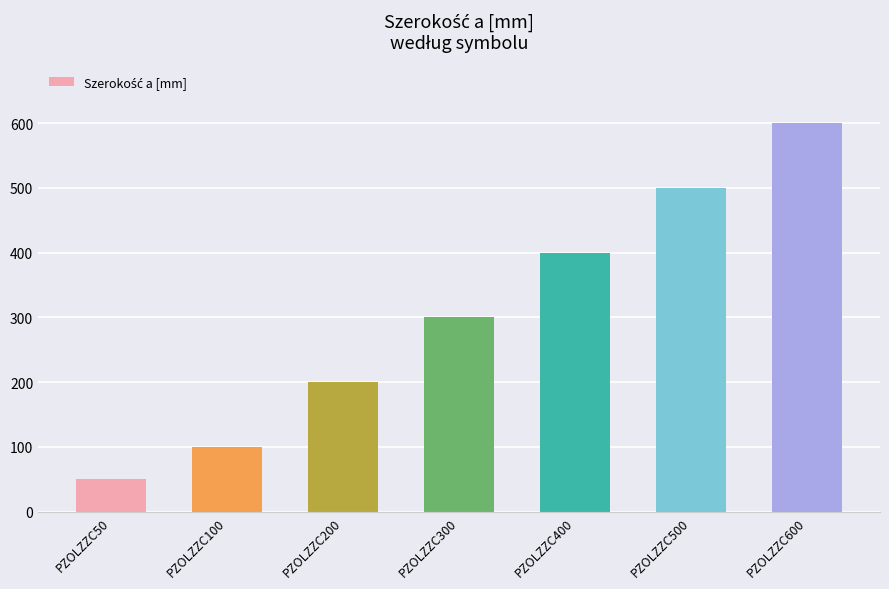

Rank the categories by value from lowest to highest.

PZOLZZC50, PZOLZZC100, PZOLZZC200, PZOLZZC300, PZOLZZC400, PZOLZZC500, PZOLZZC600